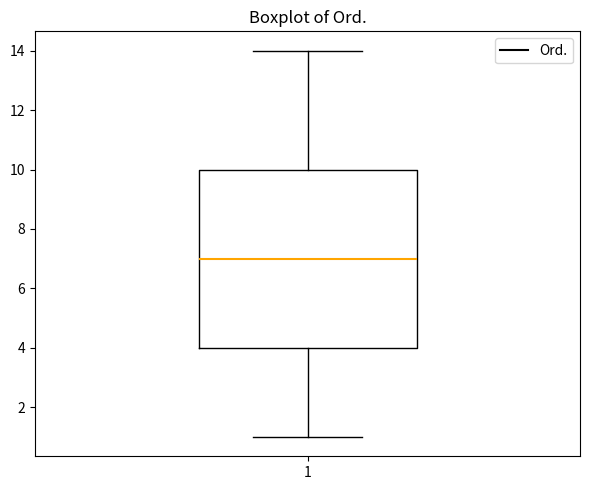

Read this box plot against the y-axis: the position of the median line, the range covered by the box, and the ends of both whiskers. The values are not printed on the chart, so give them approximately, as read against the axis.

median 7, box 4 to 10, whiskers 1 to 14